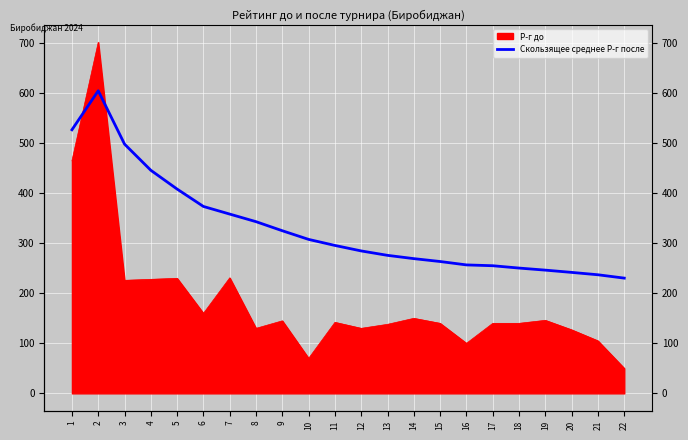

Reading left to right, what are all the values shown in this chart?

1=527.0	2=605.0	3=498.3	4=446.0	5=408.4	6=373.7	7=358.4	8=343.2	9=325.1	10=307.8	11=295.7	12=284.8	13=275.9	14=269.4	15=263.6	16=256.8	17=255.2	18=250.5	19=246.4	20=241.8	21=237.1	22=230.4